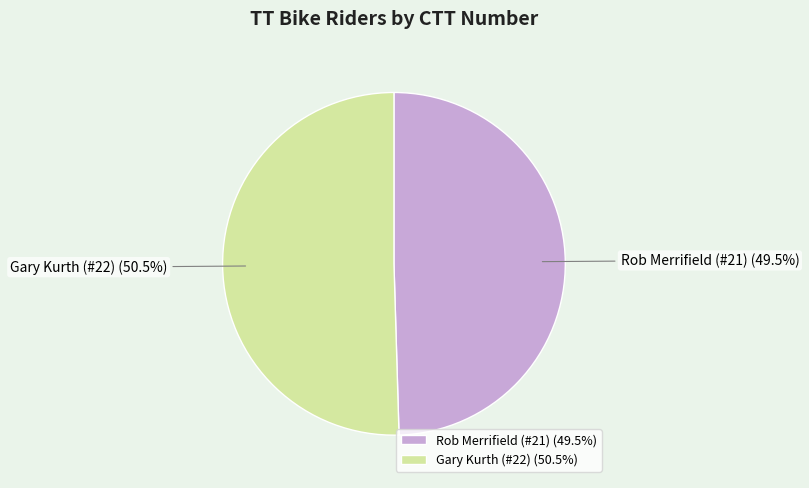

Which category has the biggest portion of the pie?

Gary Kurth (#22)